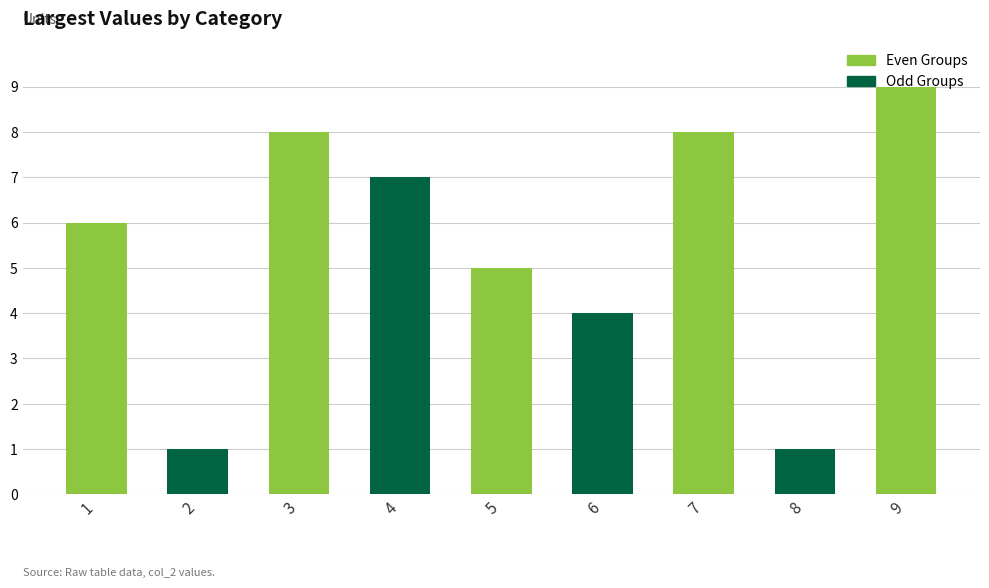

Is it true that the value at 4 is 7?

True